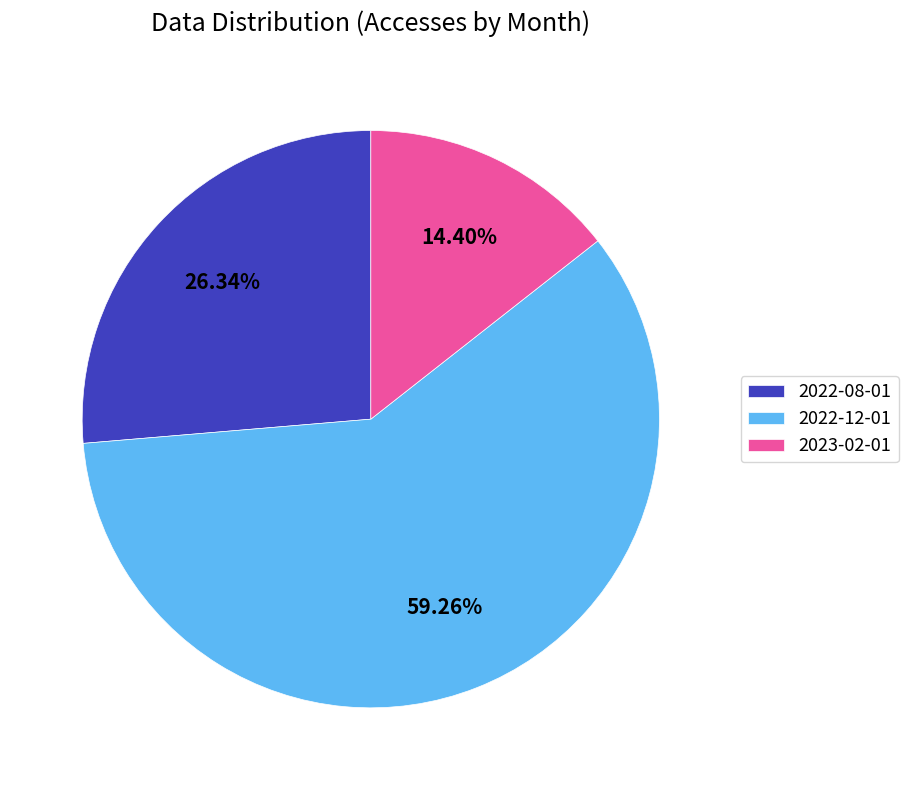

Does 2022-12-01 represent more than half of the total?

Yes